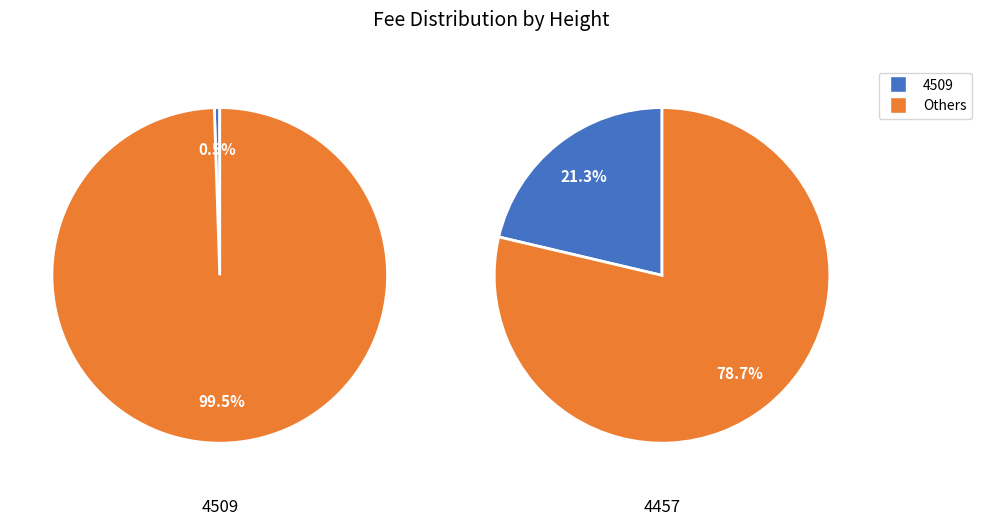

Is there any slice that represents more than half of the pie?

Yes